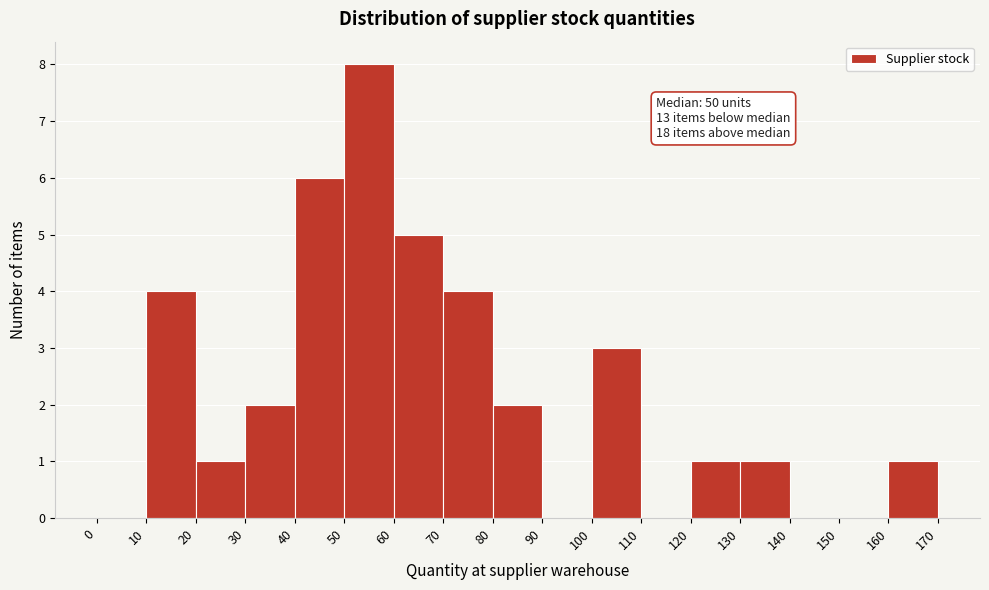

Over which range of the x-axis is the bar tallest?

50 to 60